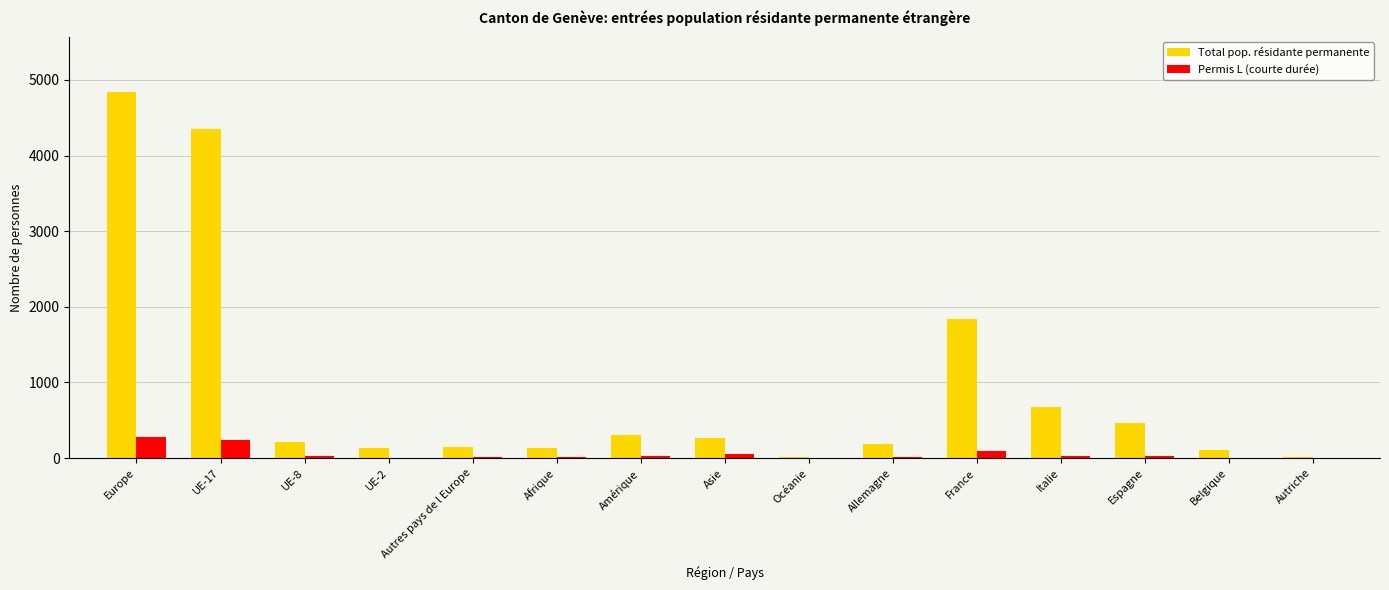

The value of Permis L (courte durée) at Europe is 285. True or false?

True